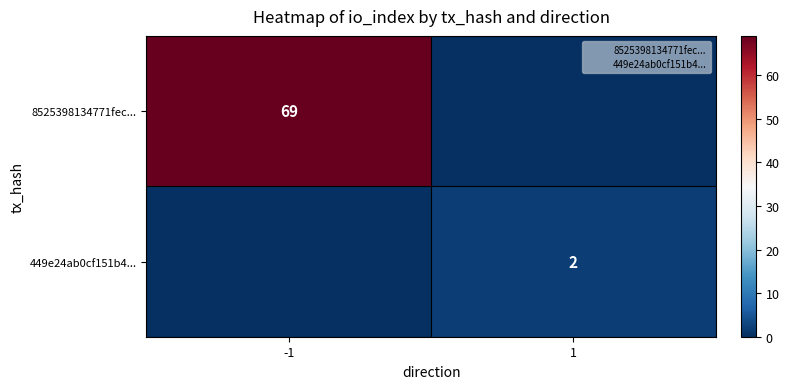

Where is 8525398134771fec... nearest to the value 34?

1